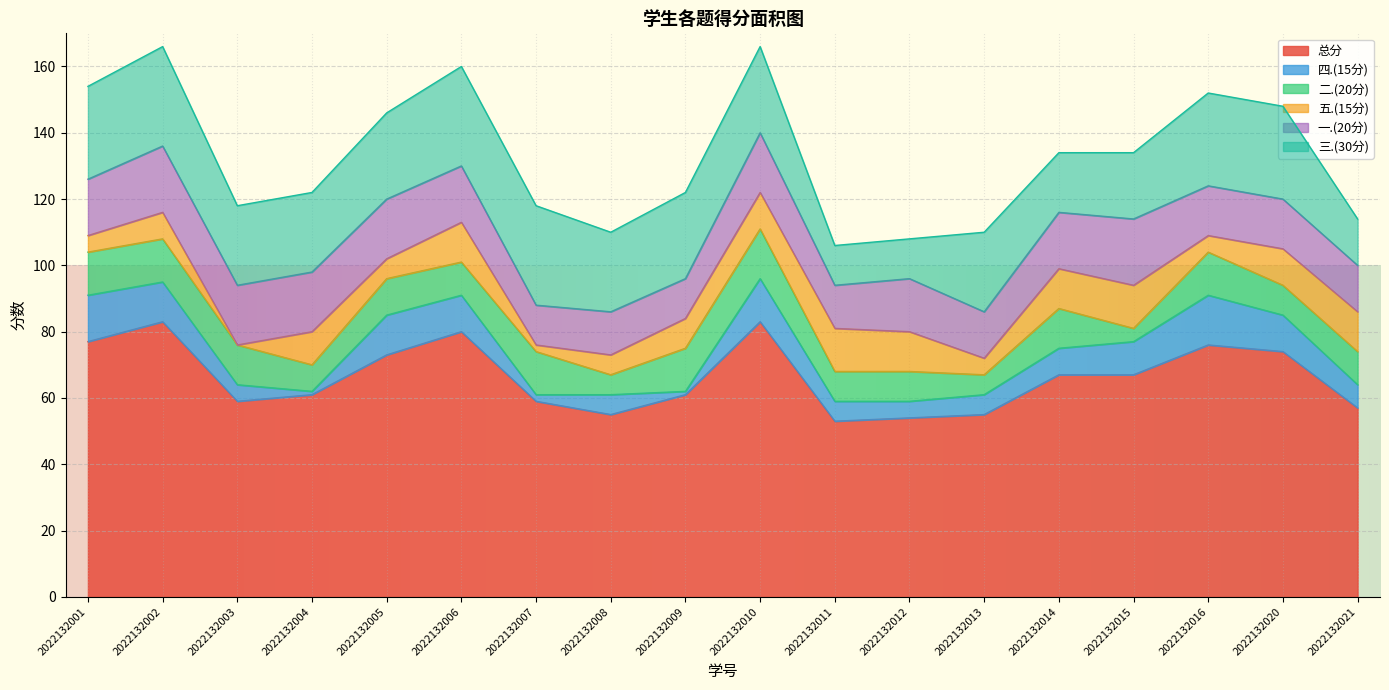

At which category does 四.(15分) reach its first local peak?

2022132005